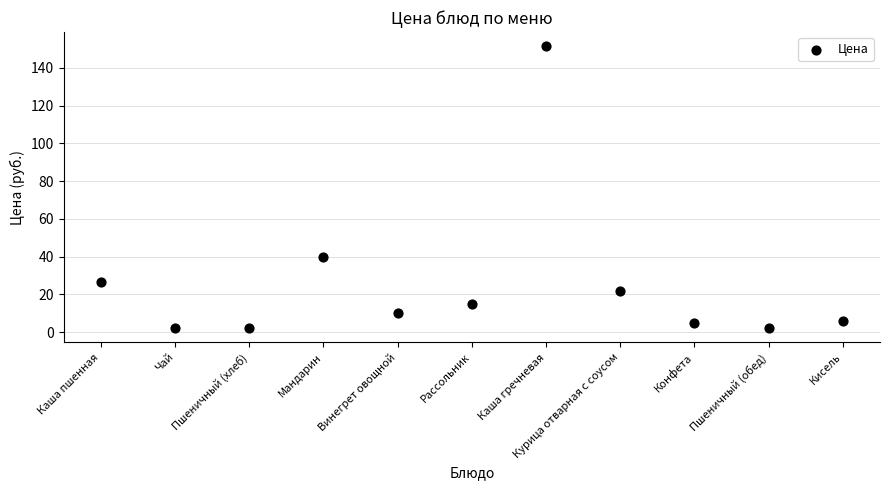

What is the average Y value?

25.6